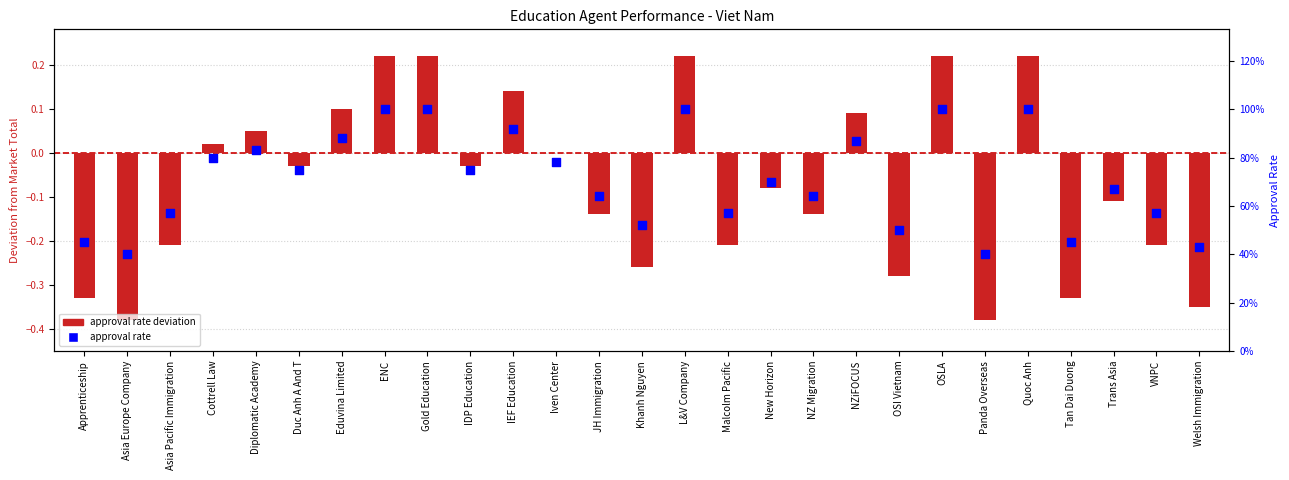

Which series reaches the maximum Y coordinate?

approval rate